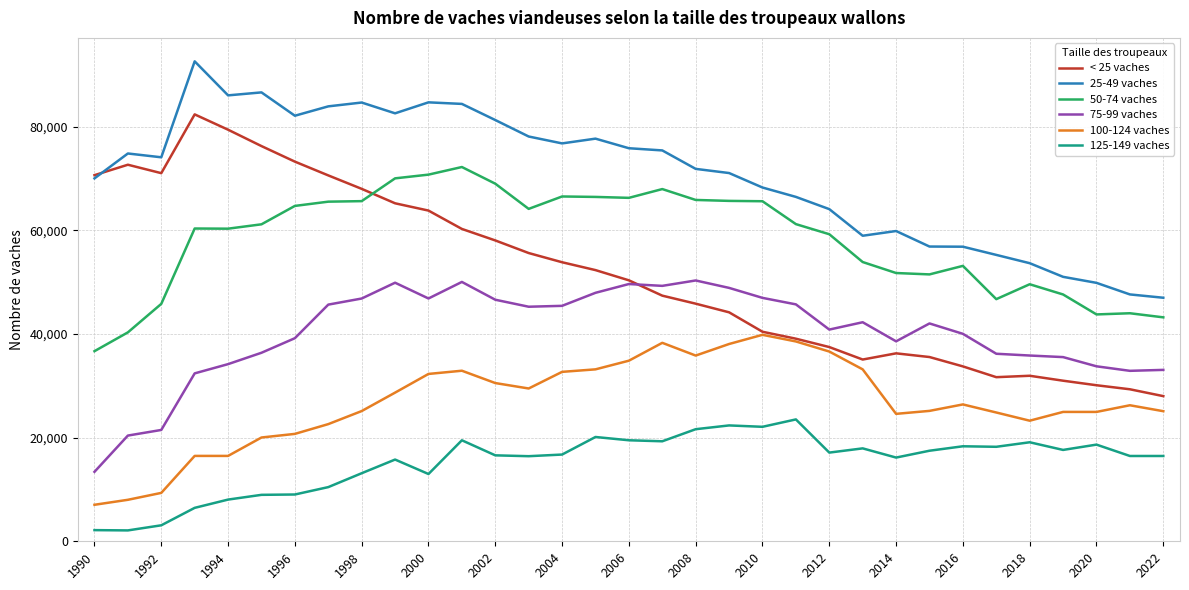

Which series has the widest spread of values?

< 25 vaches